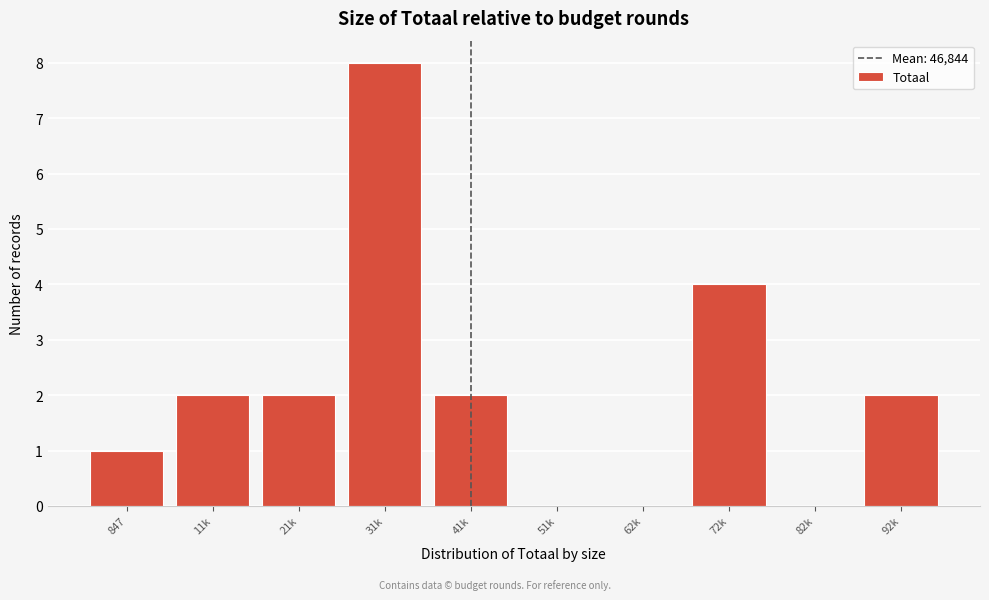

Reading left to right, list all the values displayed in this chart.

847=1	11k=2	21k=2	31k=8	41k=2	51k=0	62k=0	72k=4	82k=0	92k=2